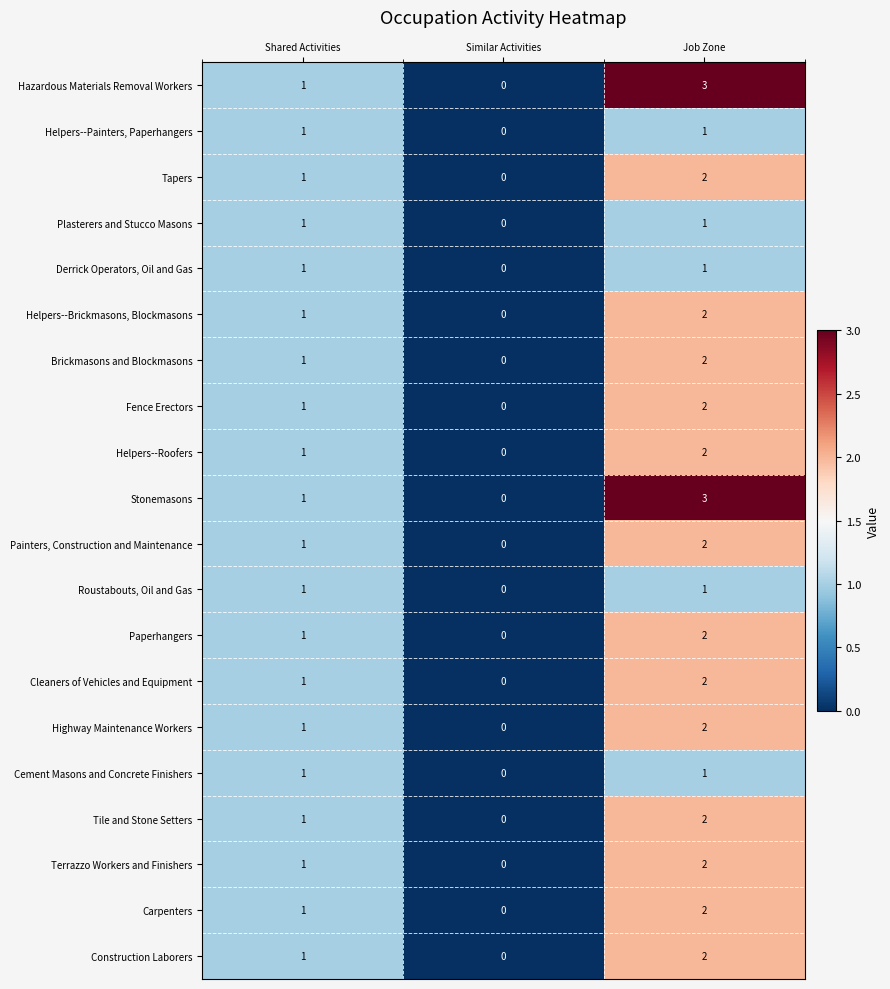

What is the sum of the Helpers--Roofers values at Job Zone and Shared Activities?

3